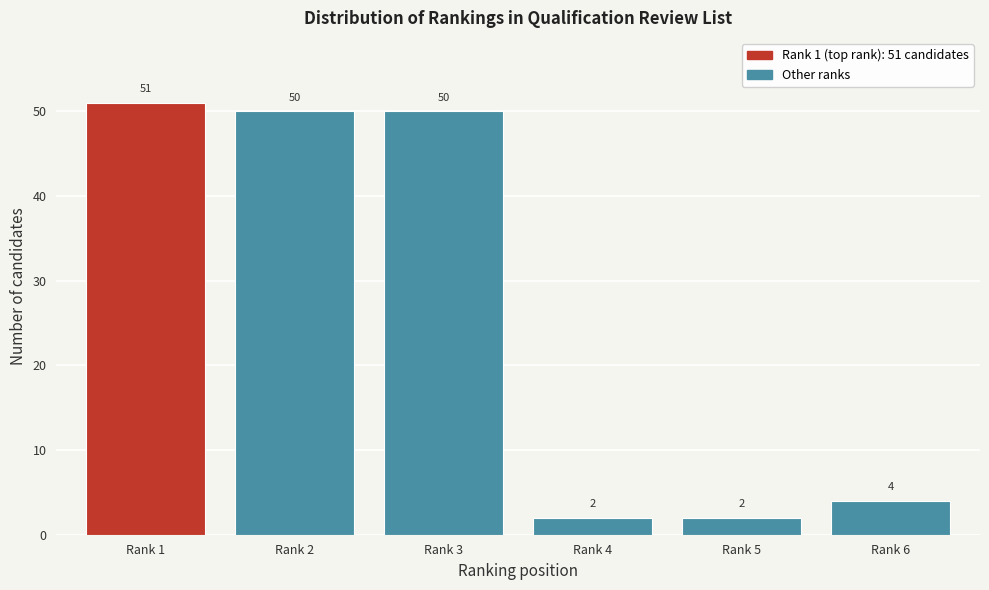

Reading left to right, what are all the values shown in this chart?

51	50	50	2	2	4